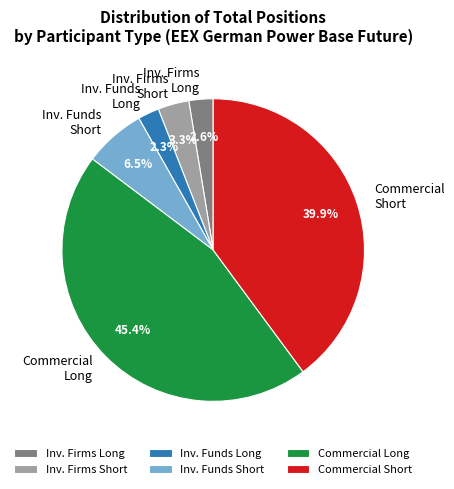

Which category has the biggest portion of the pie?

Commercial Long